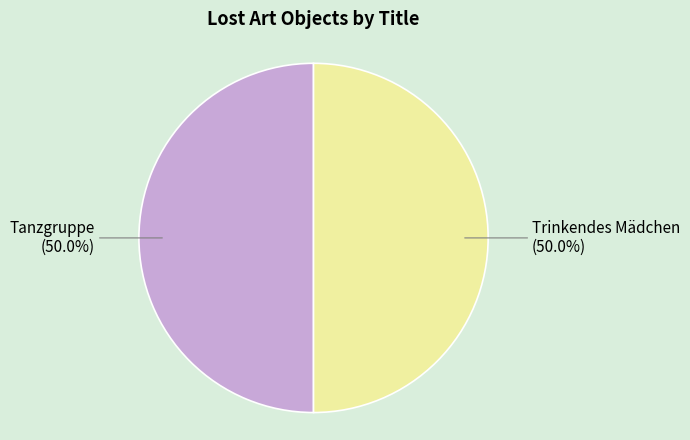

Do Trinkendes Mädchen and Tanzgruppe together represent more than half of the pie?

Yes